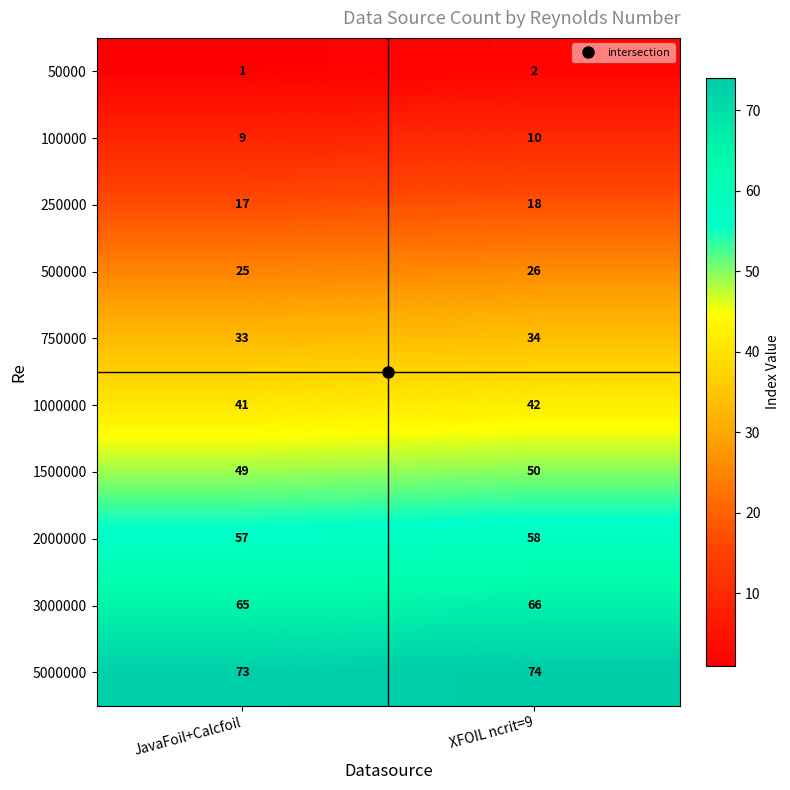

What is the total value across all series at JavaFoil+Calcfoil?

370